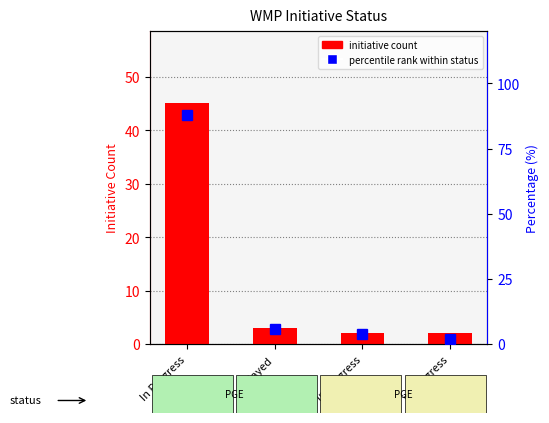

How many values in the initiative count series are below 3?

2